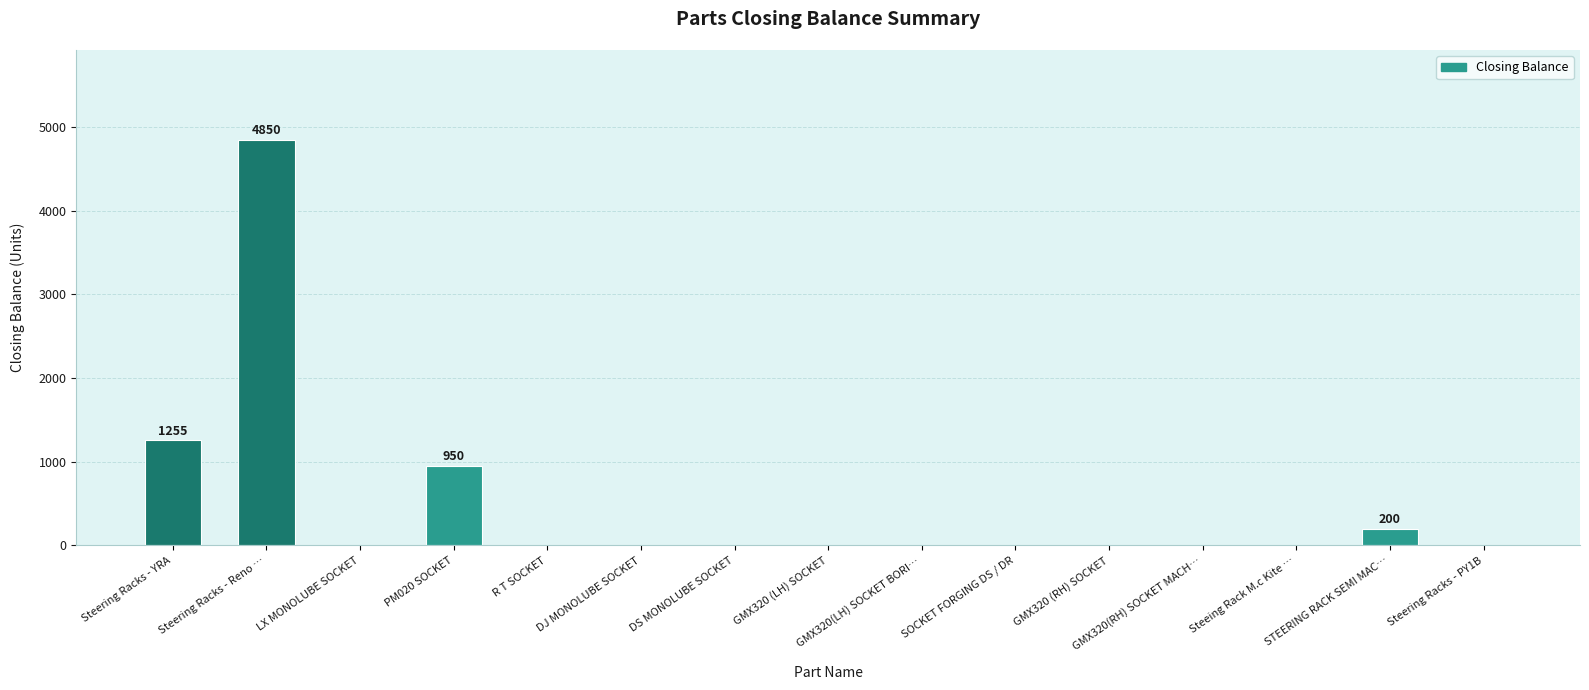

True or false: the data shows 0 at LX MONOLUBE SOCKET.

True